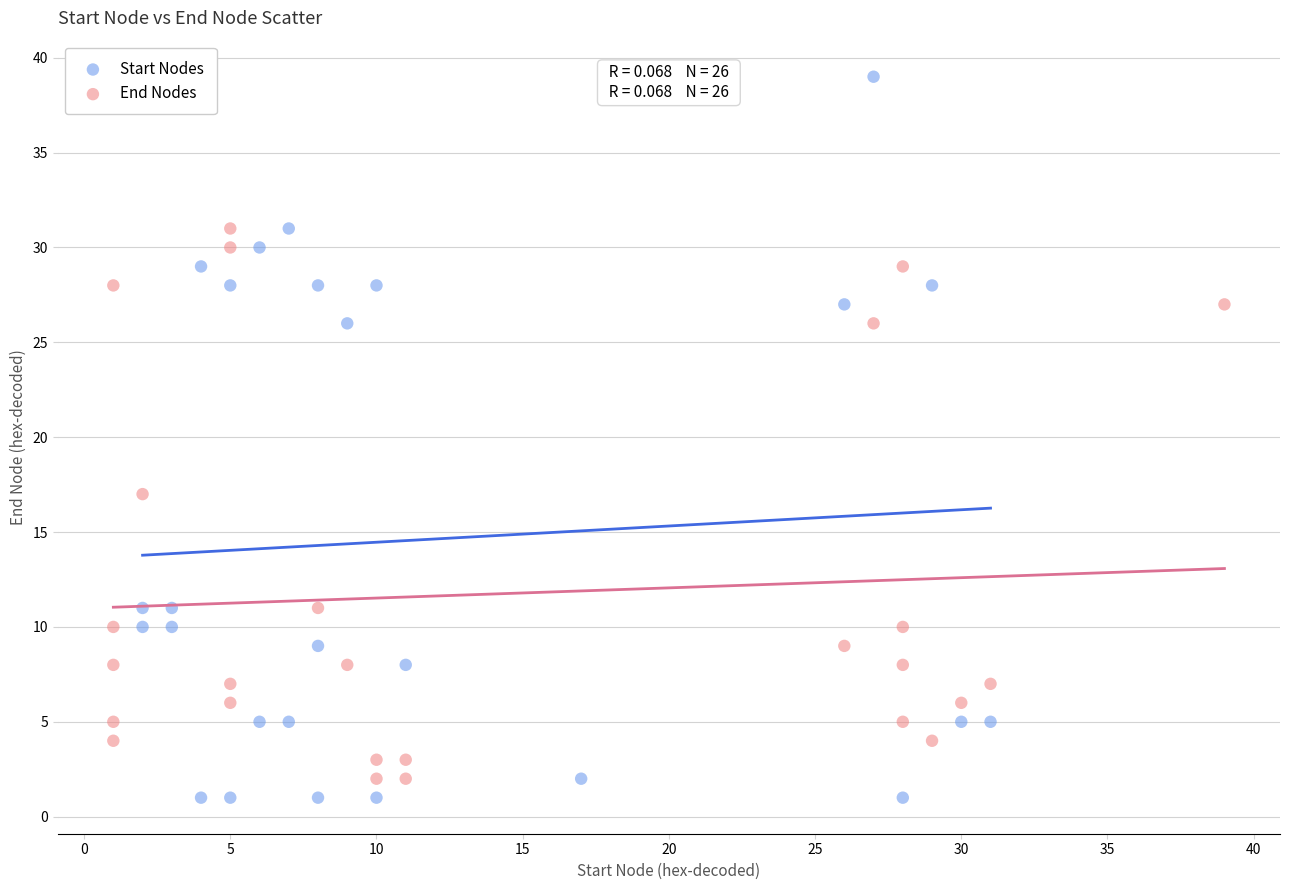

Which series reaches the maximum Y coordinate?

Start Nodes